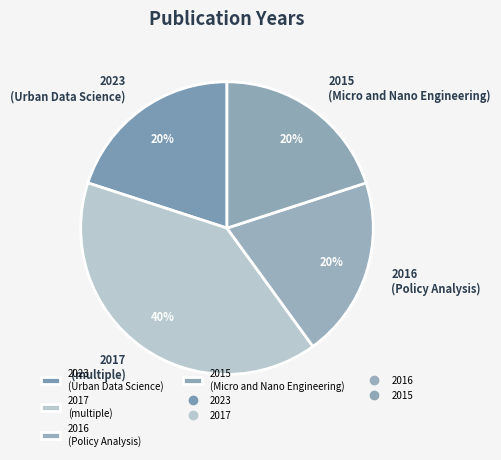

How many slices are in this pie chart?

4